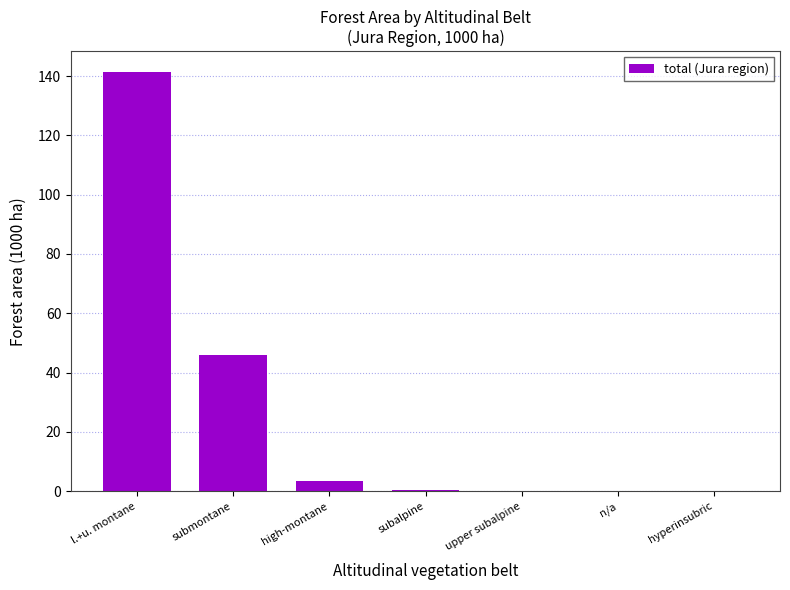

What is the sum of all values?

190.9